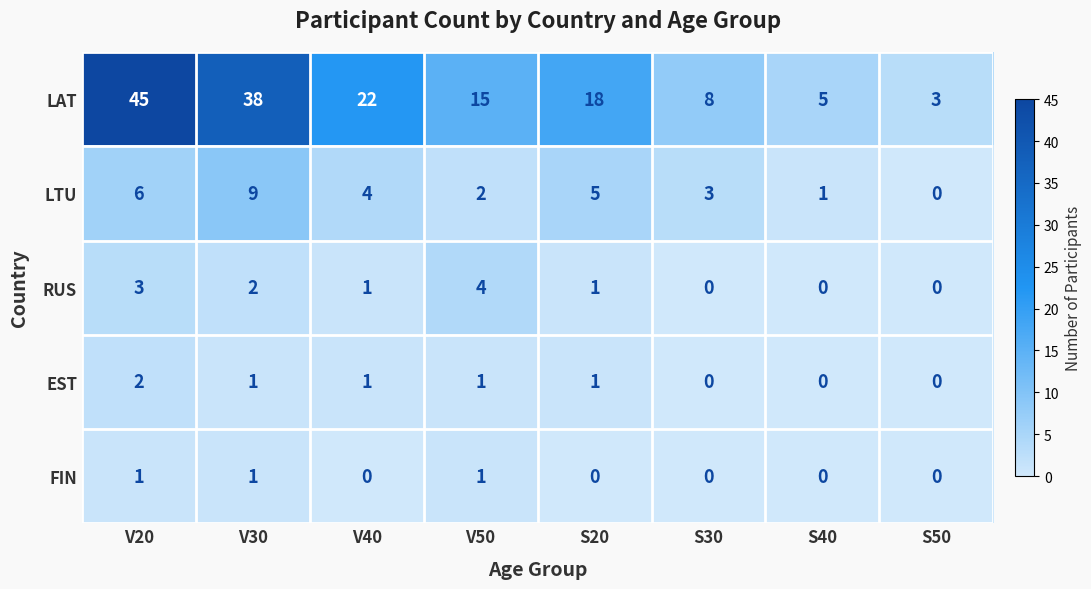

What is the difference between the maximum and minimum values in the LAT series?

42